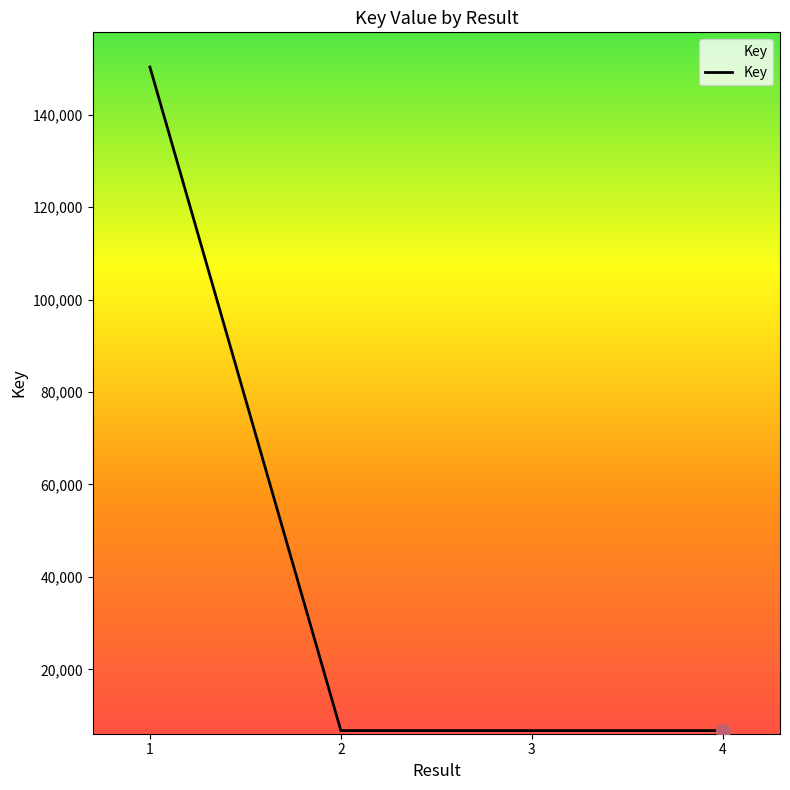

Approximately how many times larger is the value at 1 compared to 3?

22.3